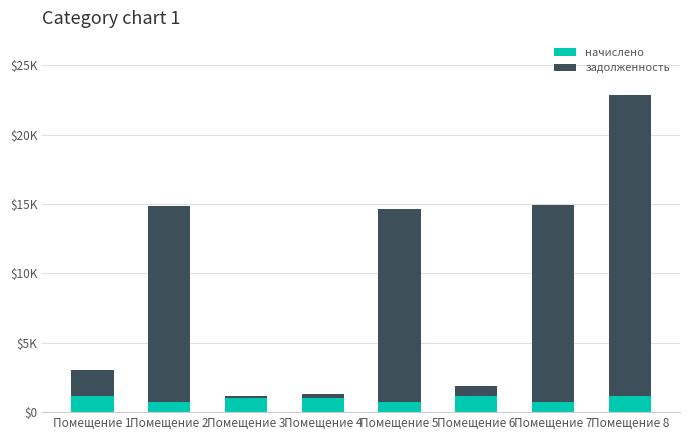

Rank the series by their average value, from lowest to highest.

начислено, задолженность